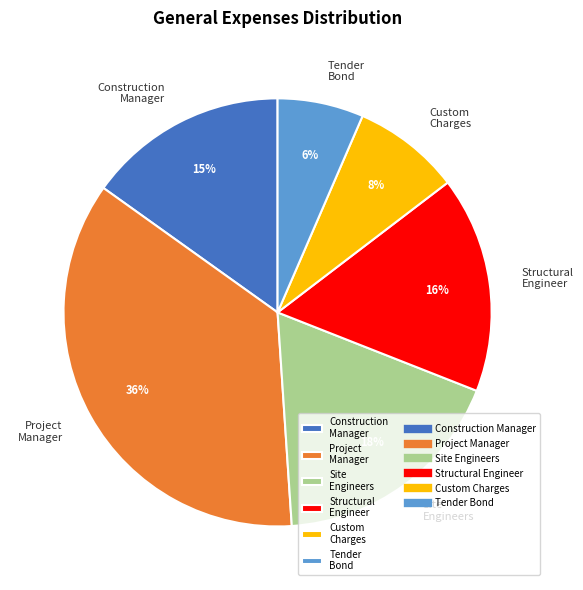

Is Construction Manager the majority of the pie?

No